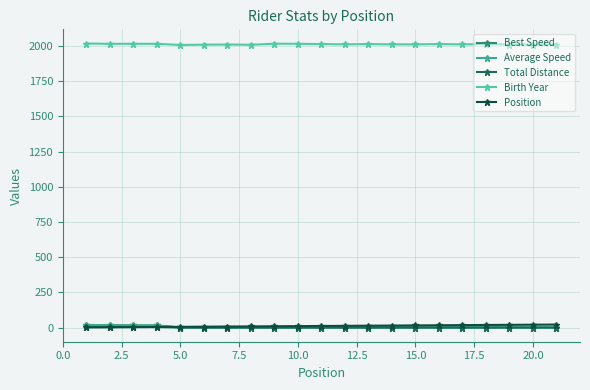

In Birth Year, how many points are lower than both neighbors (excluding endpoints)?

4